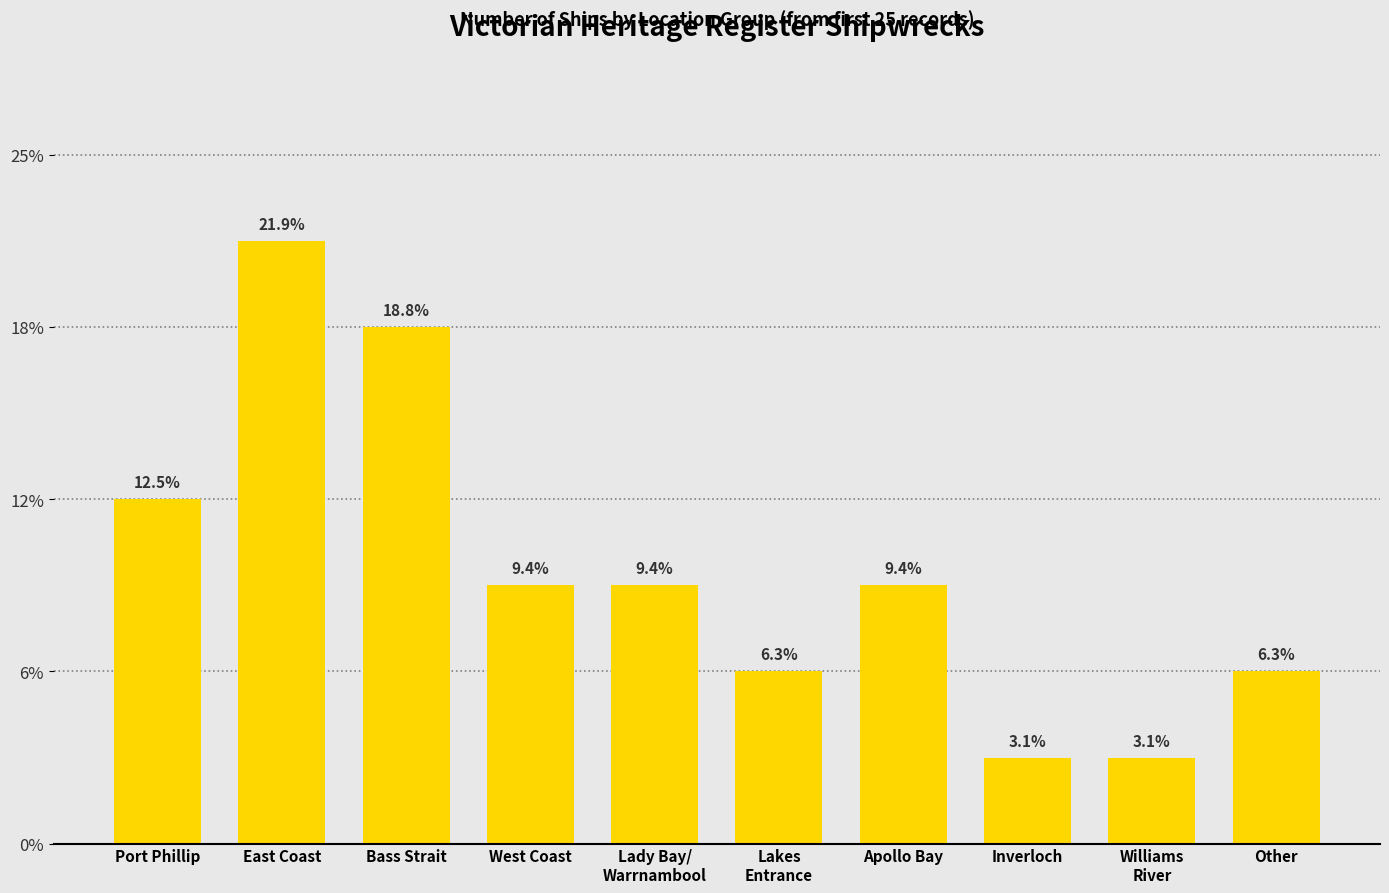

Does the chart contain any negative values?

No